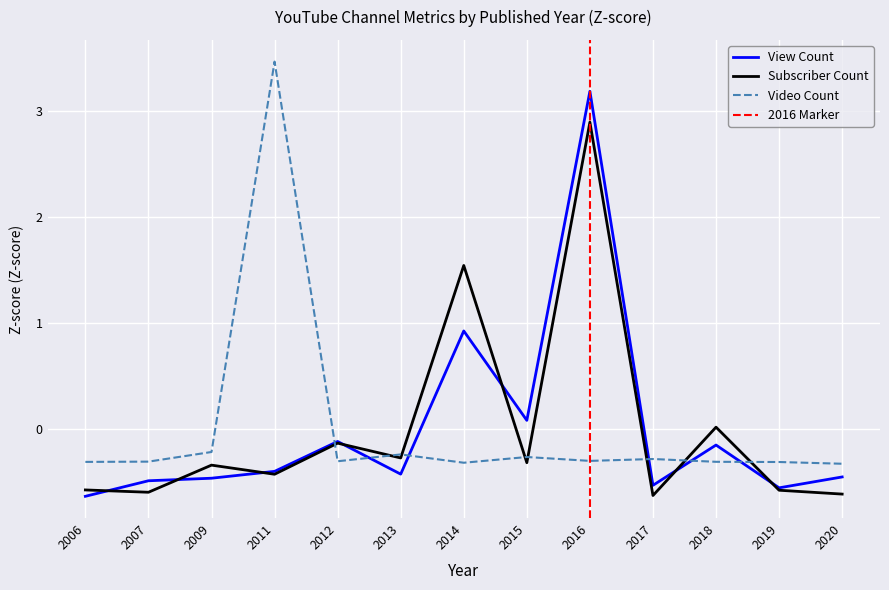

How many interior local peaks does the Video Count (Z-score) series have?

4